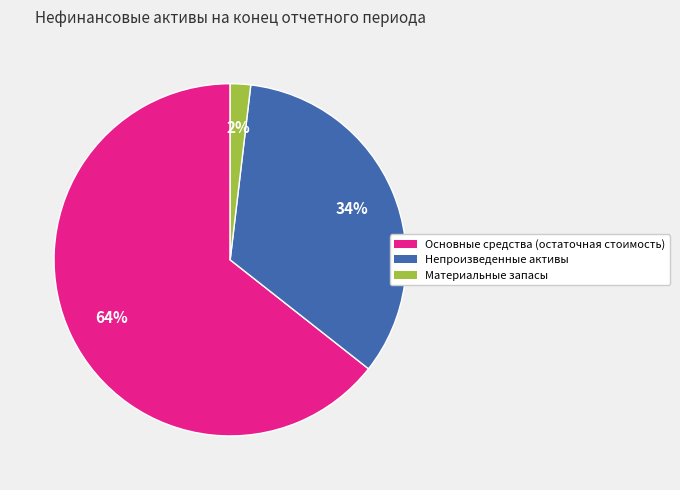

How many slices are in this pie chart?

3